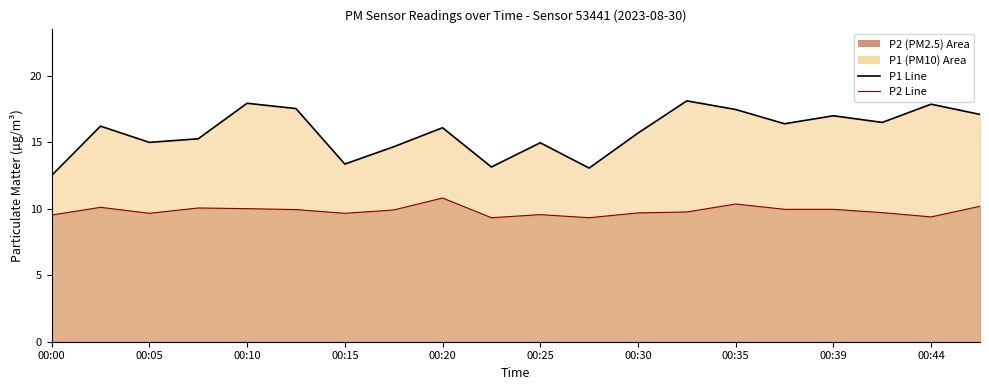

True or false: P1 Line and P2 Line intersect in this chart.

False